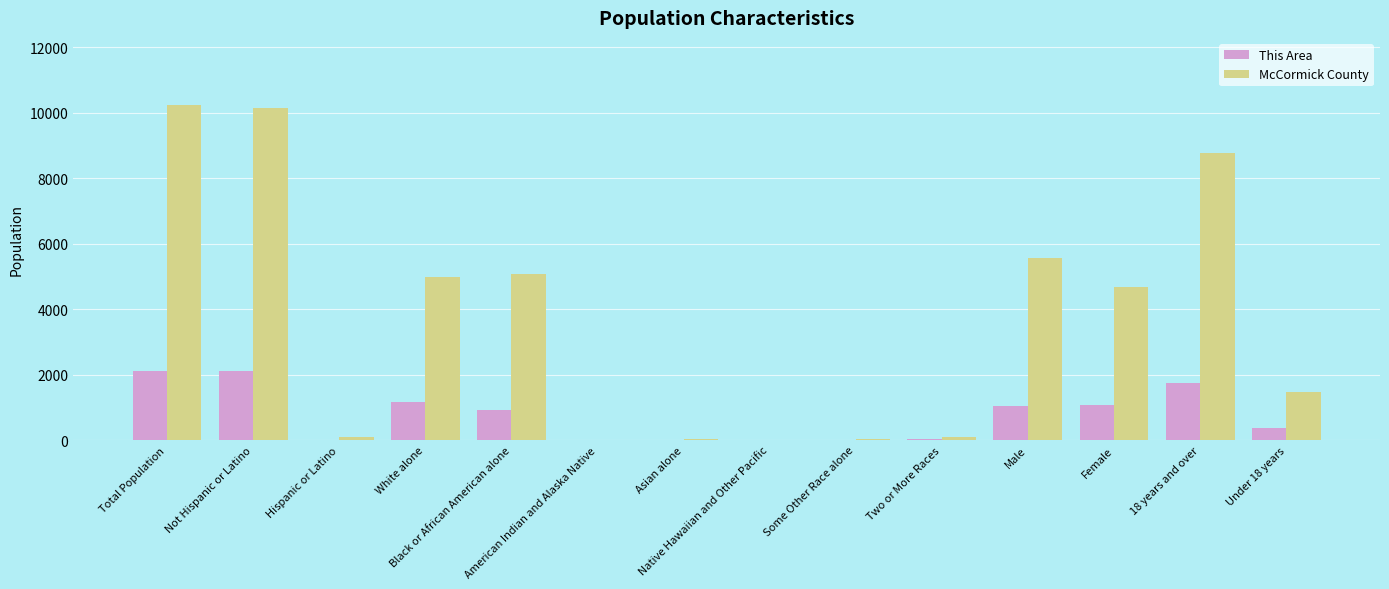

Where does the This Area series first go above 916?

Total Population